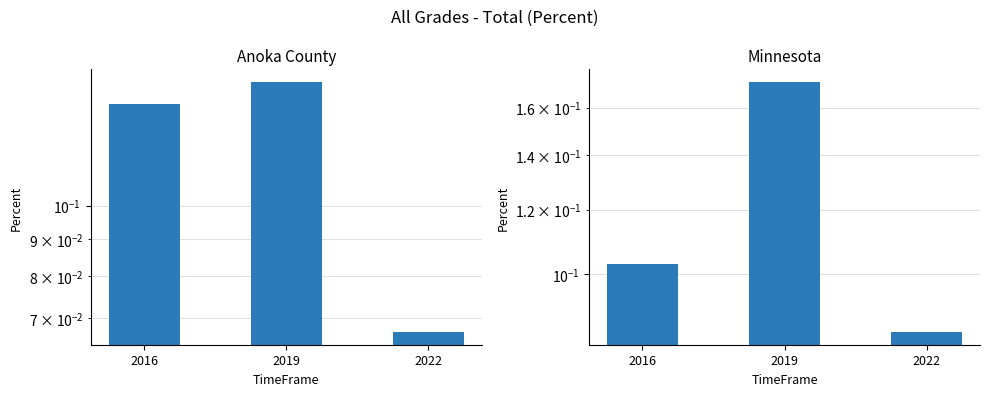

The Minnesota series shows 0.1 at 2016. True or false?

True